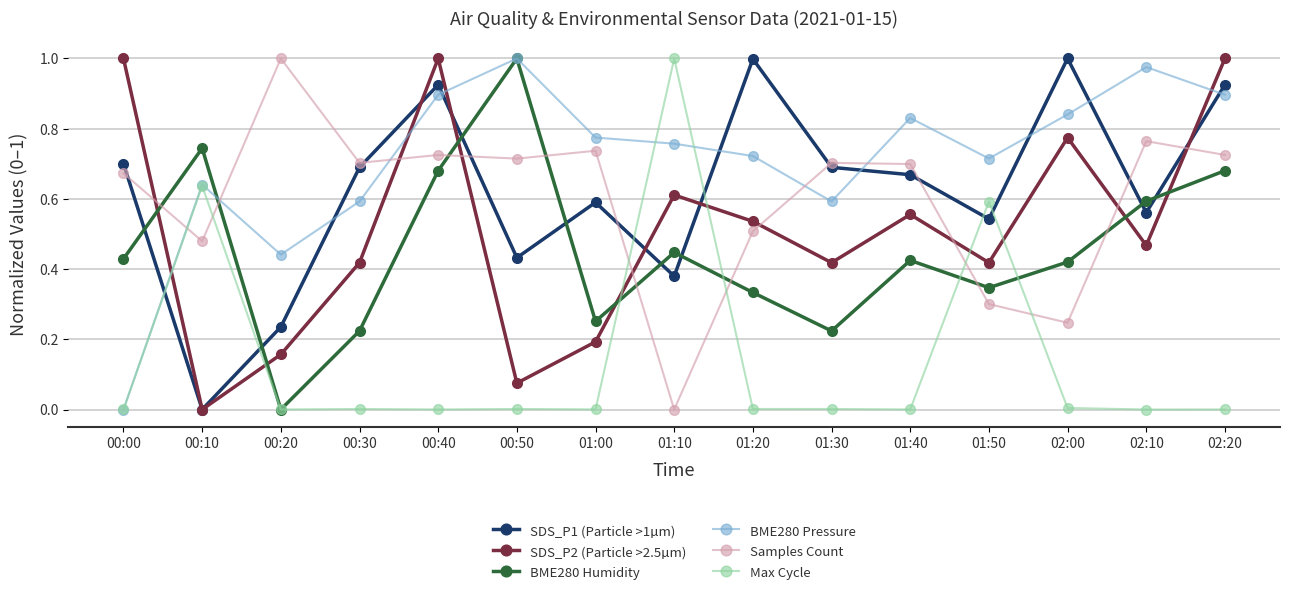

How many data points in SDS_P2 (Particle >2.5µm) are above 0?

14